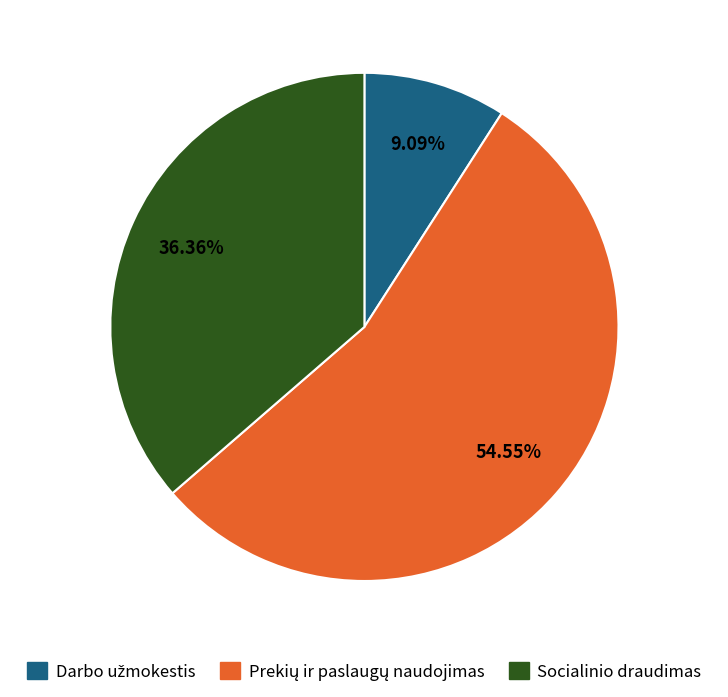

Is there any slice that represents more than half of the pie?

Yes